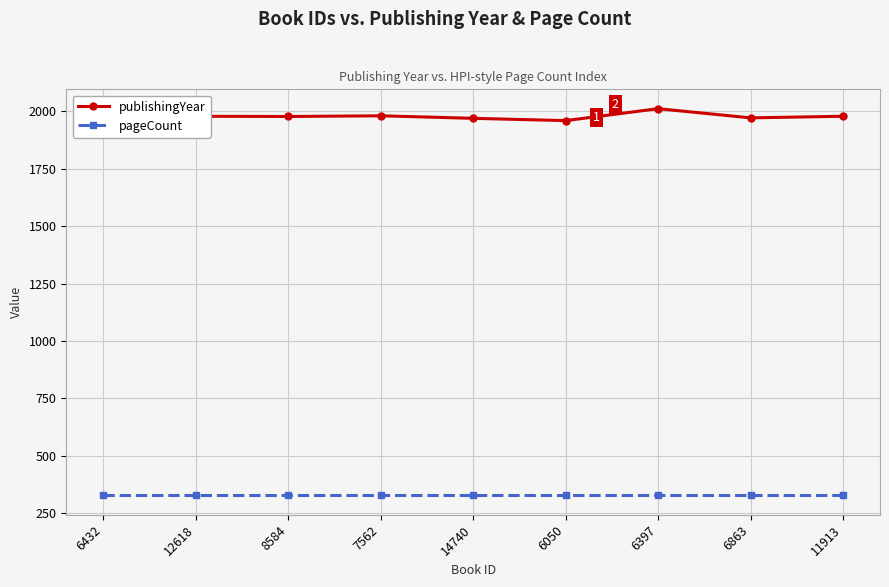

True or false: publishingYear and pageCount cross at least once.

False